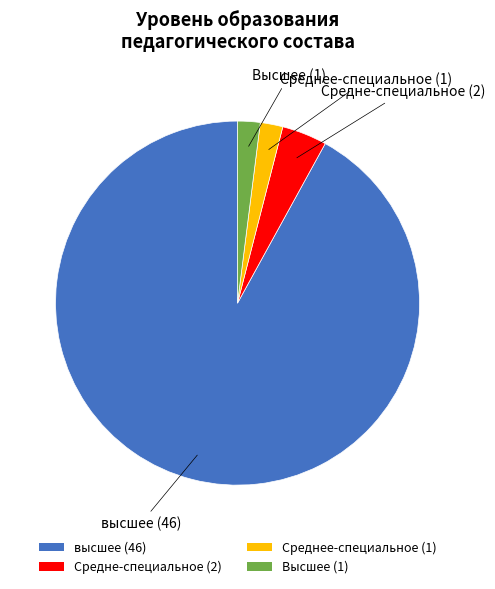

Does высшее (46) represent more than half of the total?

Yes